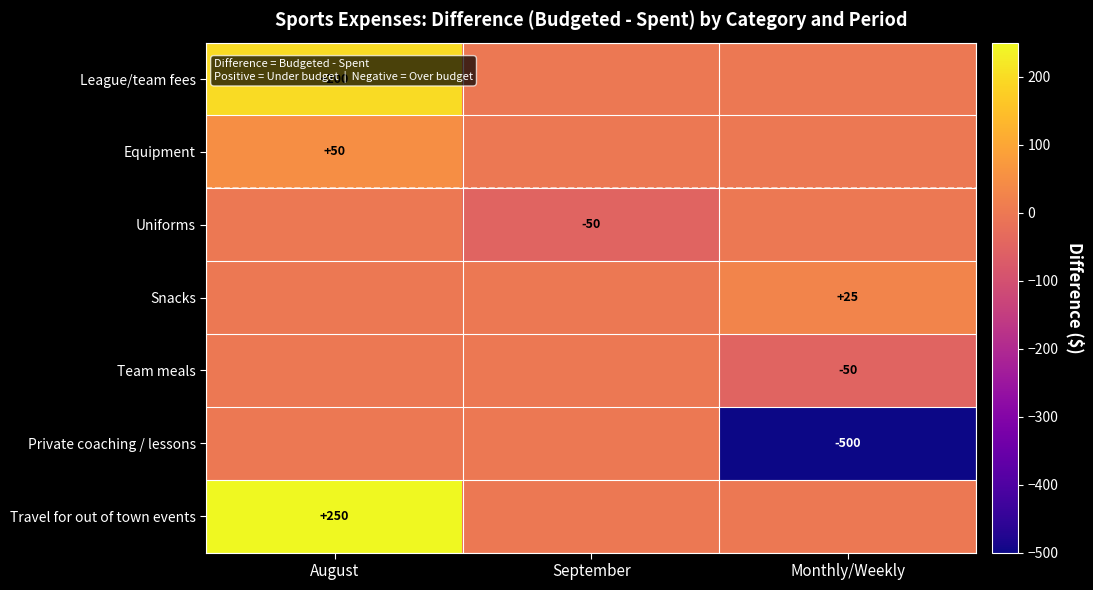

How many values in the Team meals series are below 0?

1